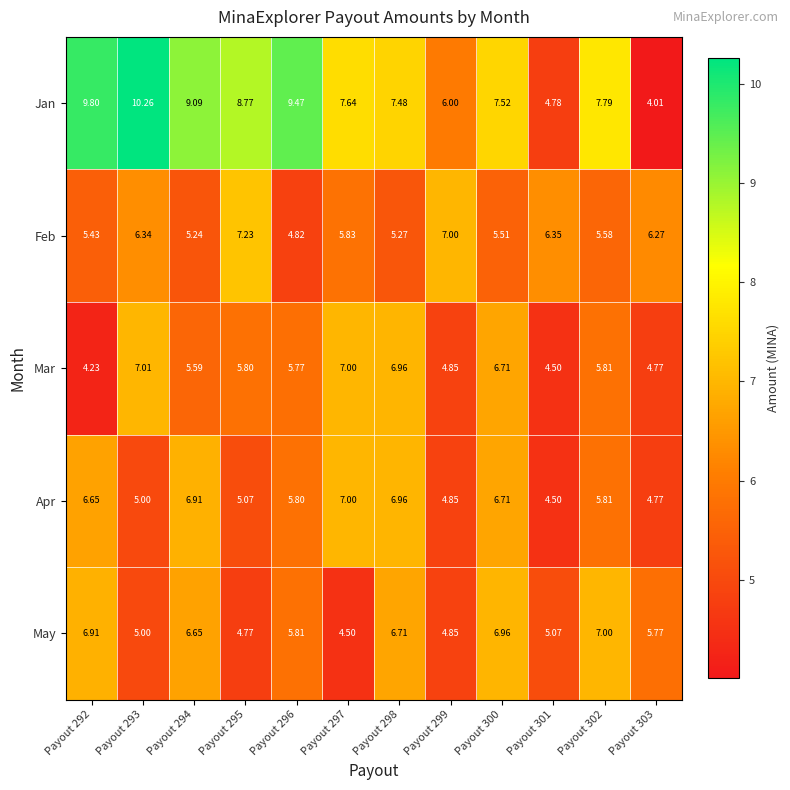

Which series has the widest spread of values?

Jan